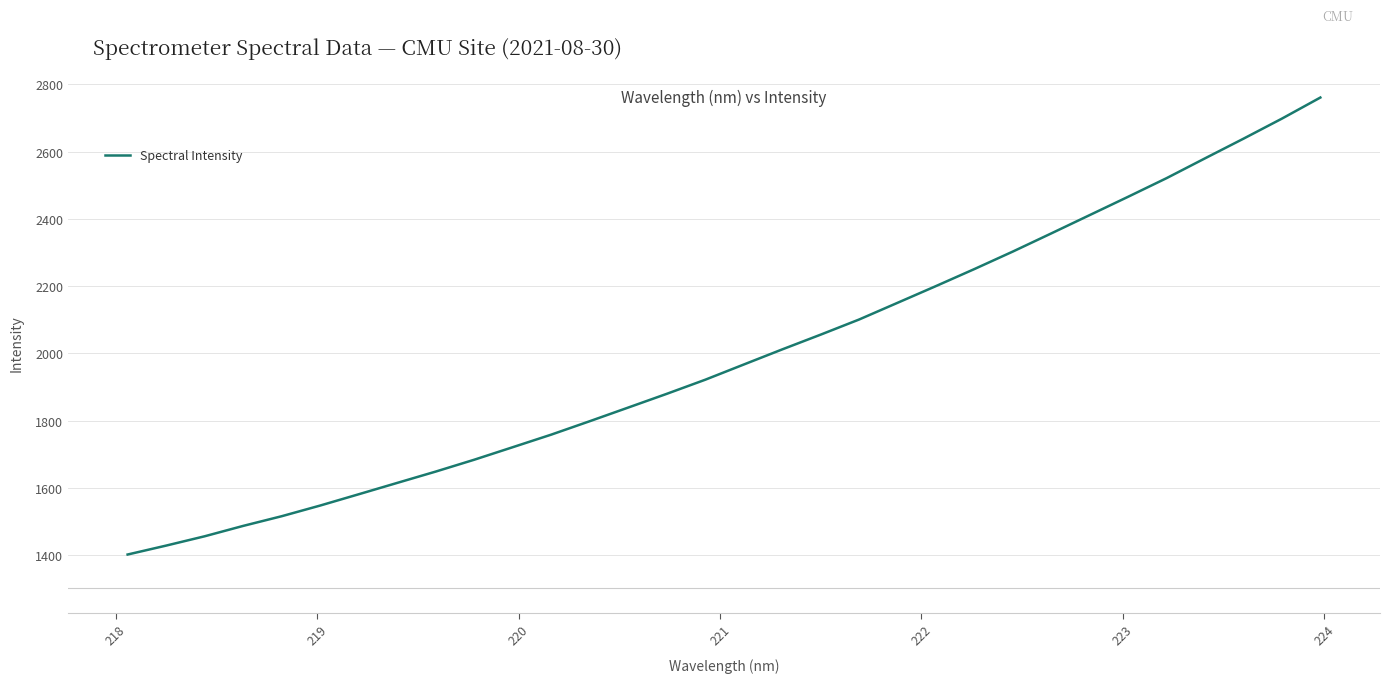

What is the greatest value displayed?

2760.7